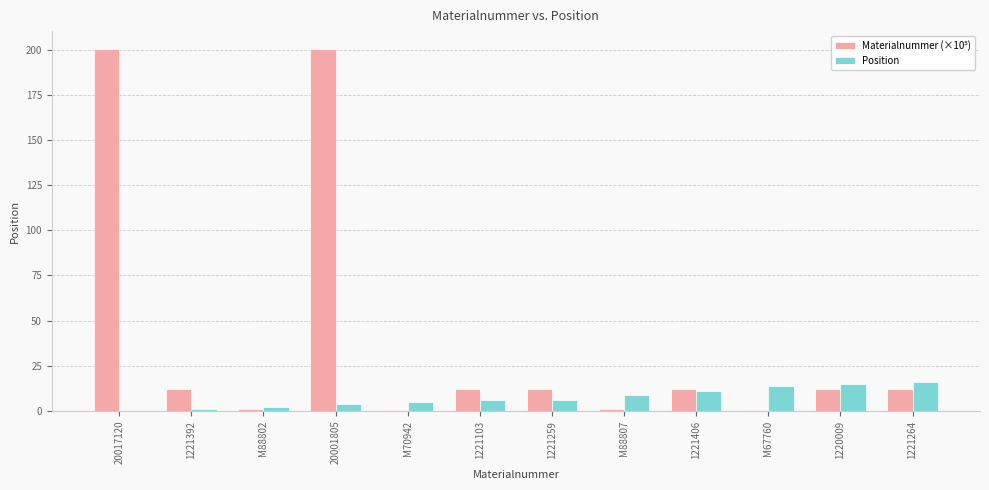

What is the greatest value displayed?

200.2